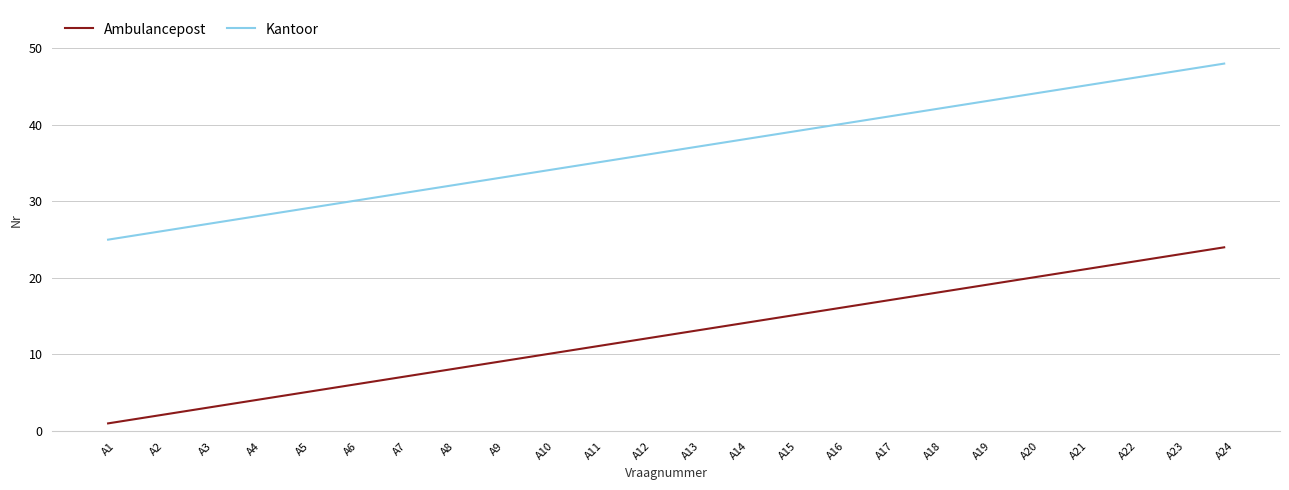

At which category is the sum across all series the highest?

A24